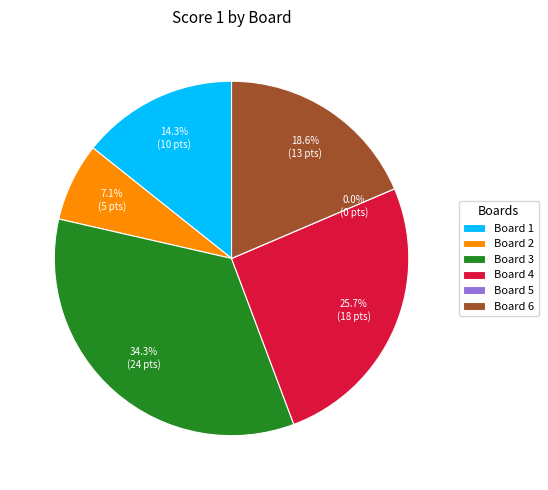

What percentage is the Board 2 slice, to the nearest percent?

7%